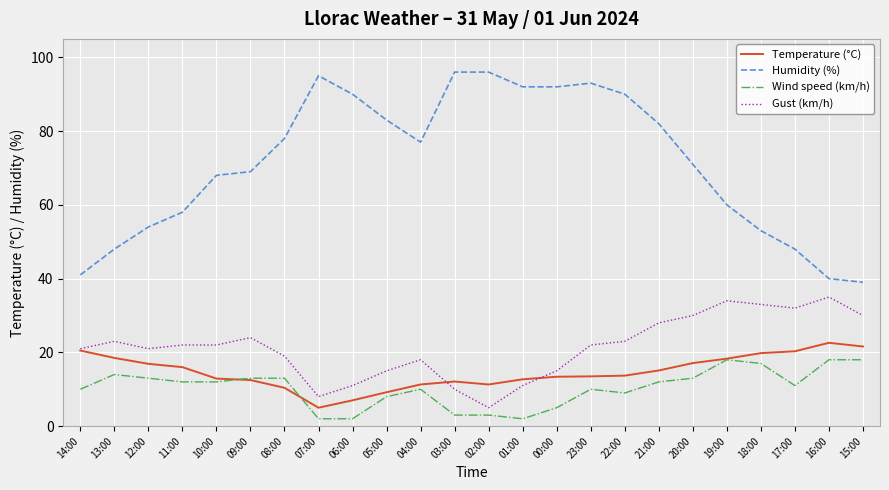

What is the difference between the Gust (km/h) values at 09:00 and 16:00?

11.0